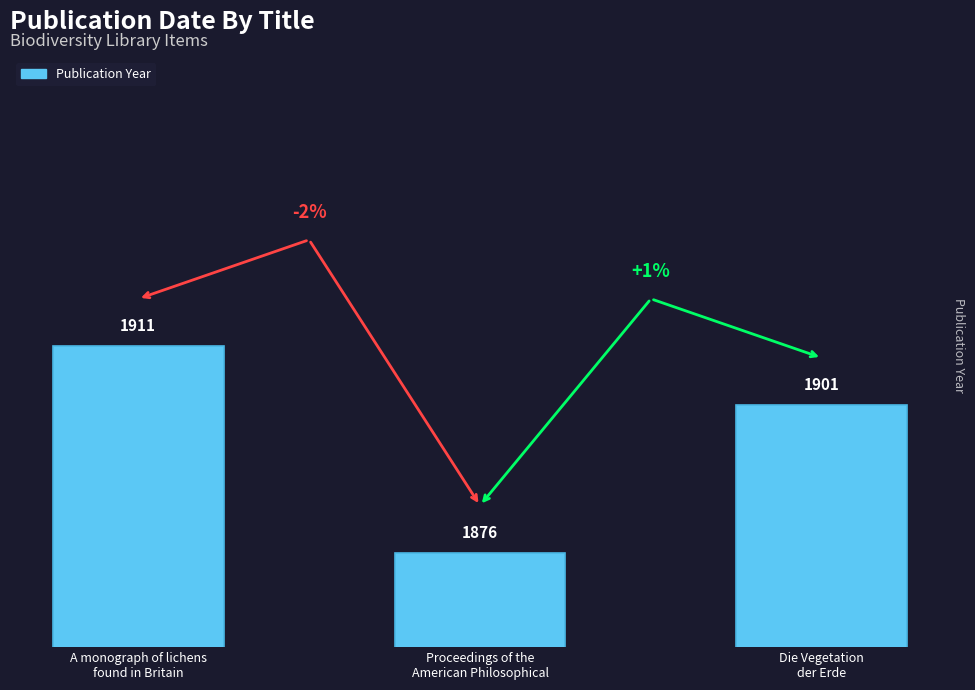

Approximately how many times larger is the value at Proceedings of the
American Philosophical compared to A monograph of lichens
found in Britain?

1.0